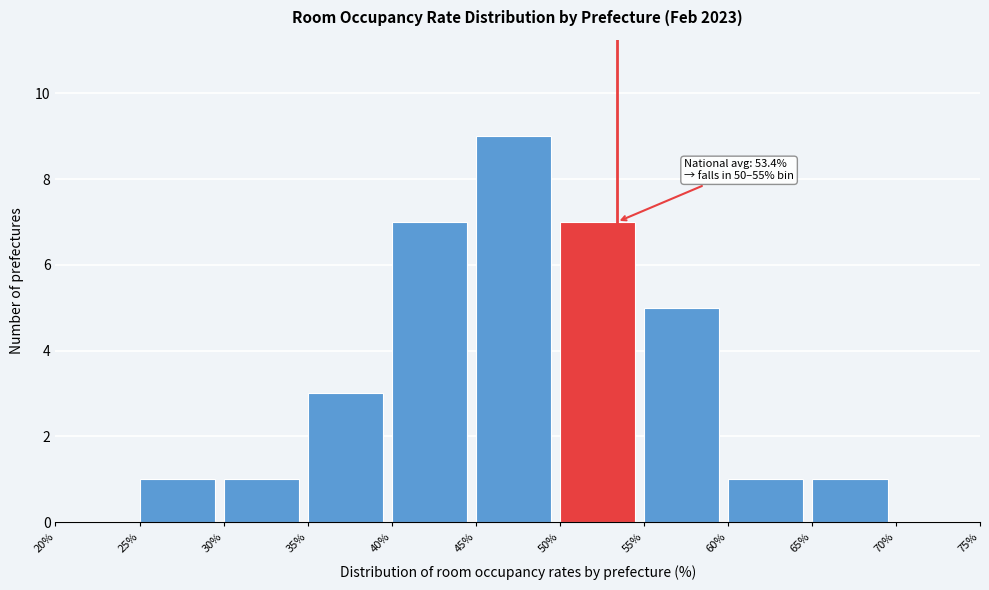

Which range on the x-axis has the tallest bar?

45% to 50%